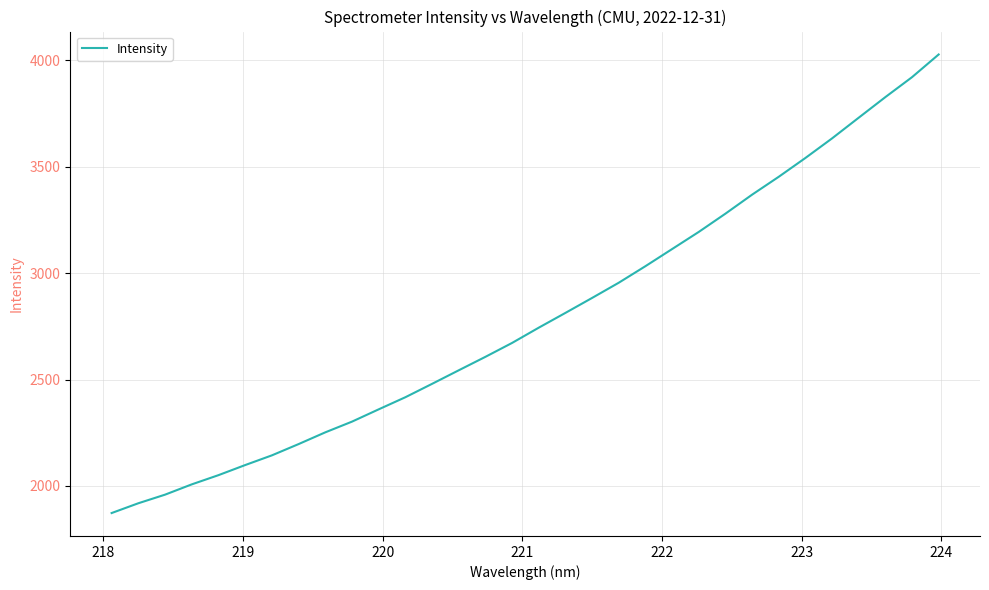

What is the smallest value displayed?

1872.8